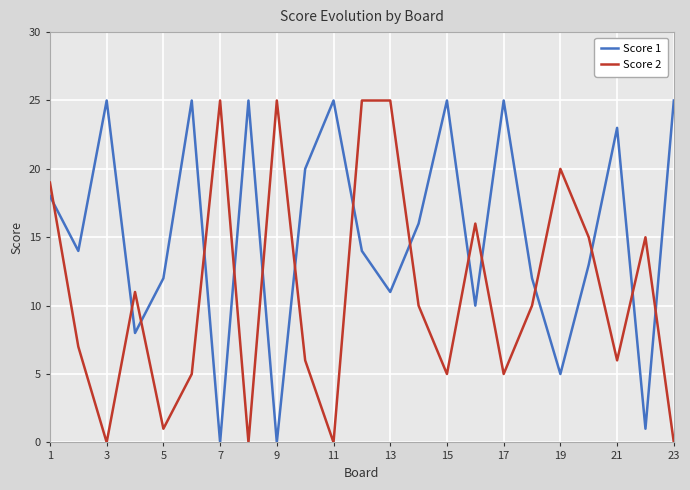

True or false: Score 2 and Score 1 intersect in this chart.

True